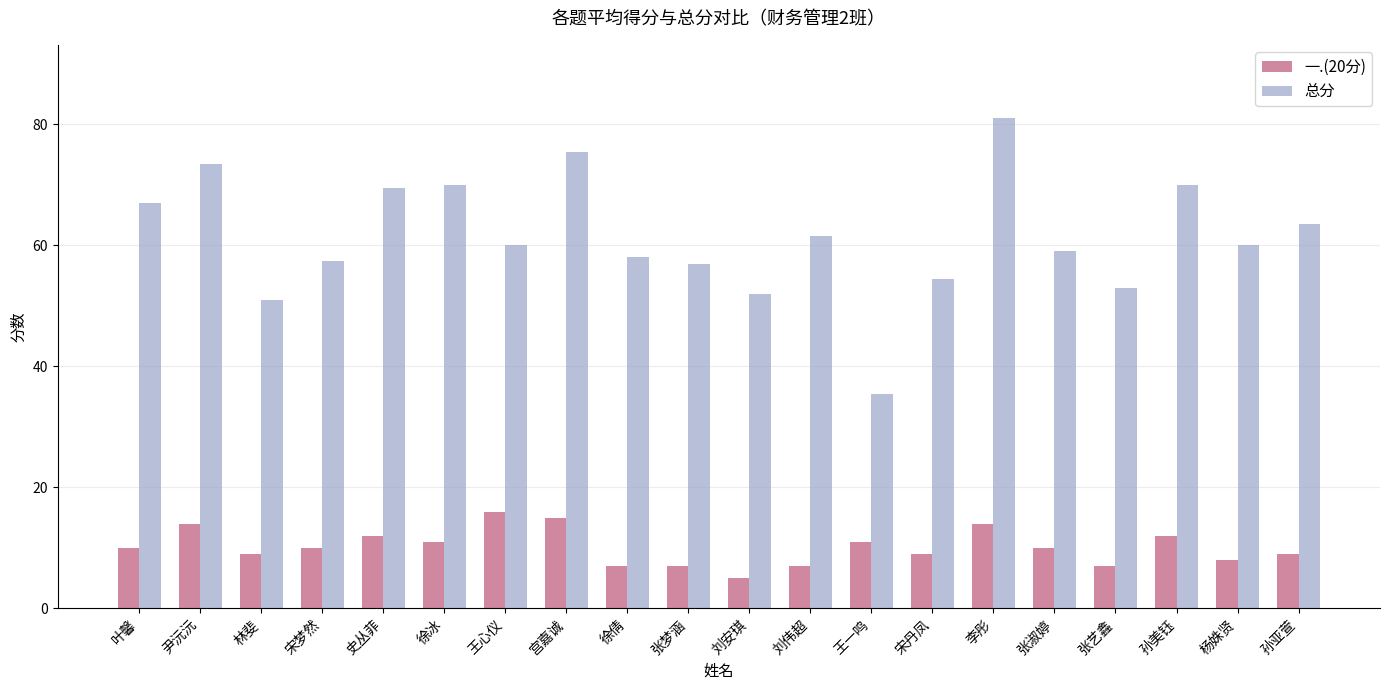

What are all the series names shown in the legend?

一.(20分), 总分